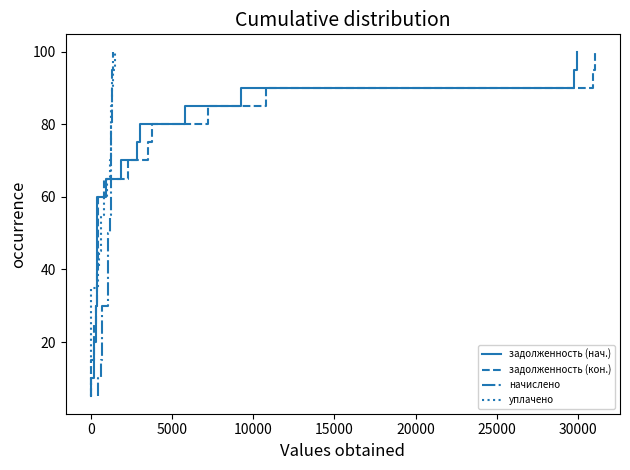

What is the value of the задолженность (нач.) point at the 14th from the left?

70.0